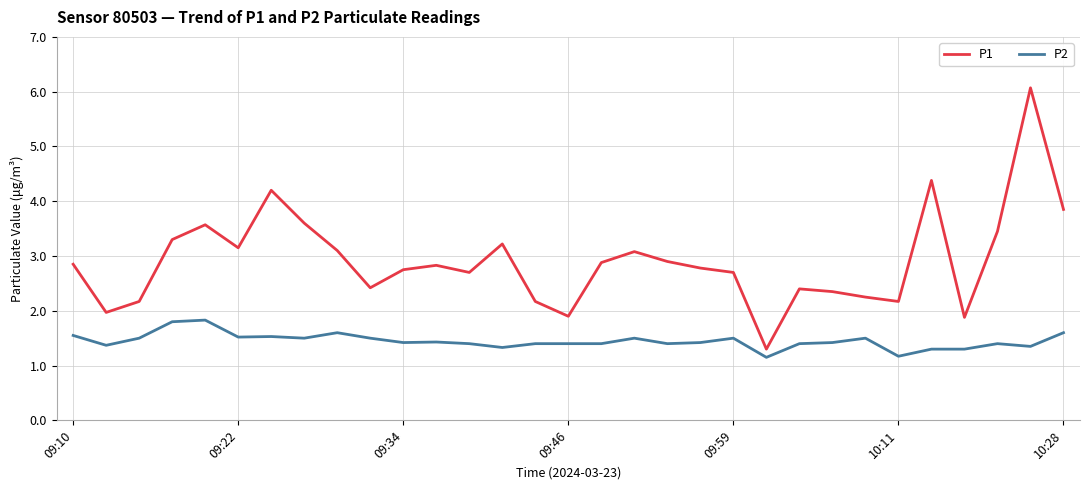

What is the maximum value for P2?

1.8